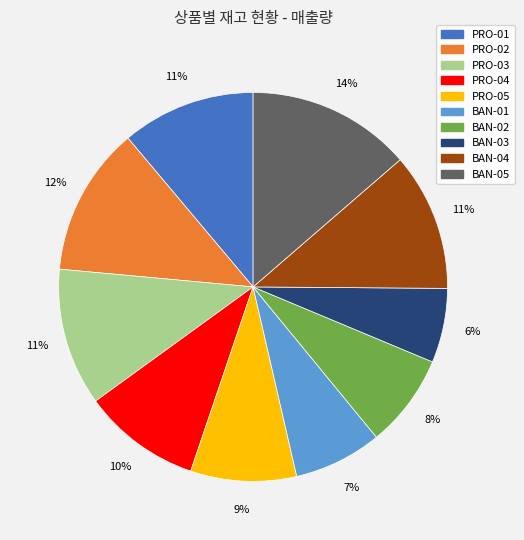

Count the number of slices in the pie.

10